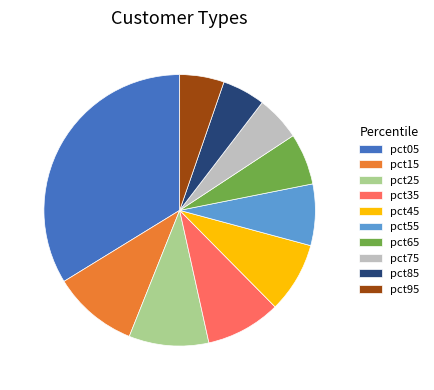

Does pct55 account for over 50% of the chart?

No